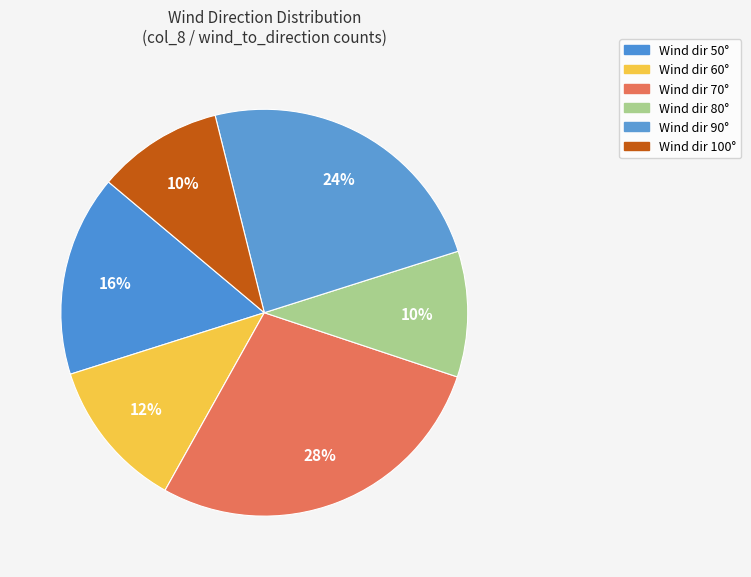

How many segments does this pie chart have?

6